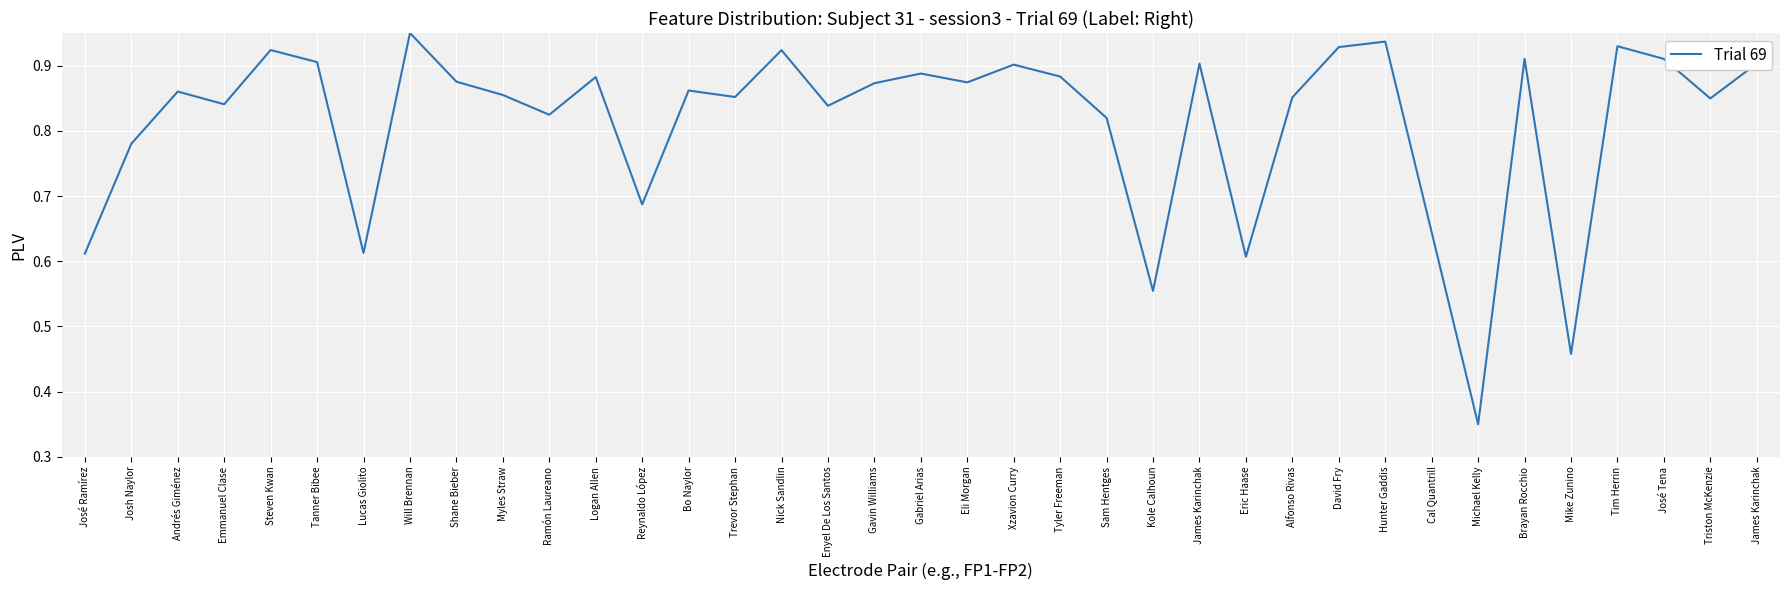

The value at Kole Calhoun is 0.6. True or false?

True